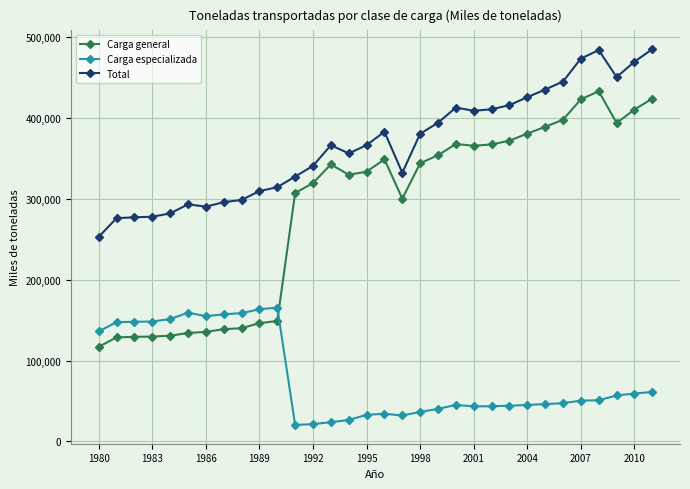

What is the sum of all Carga especializada values?

2551445